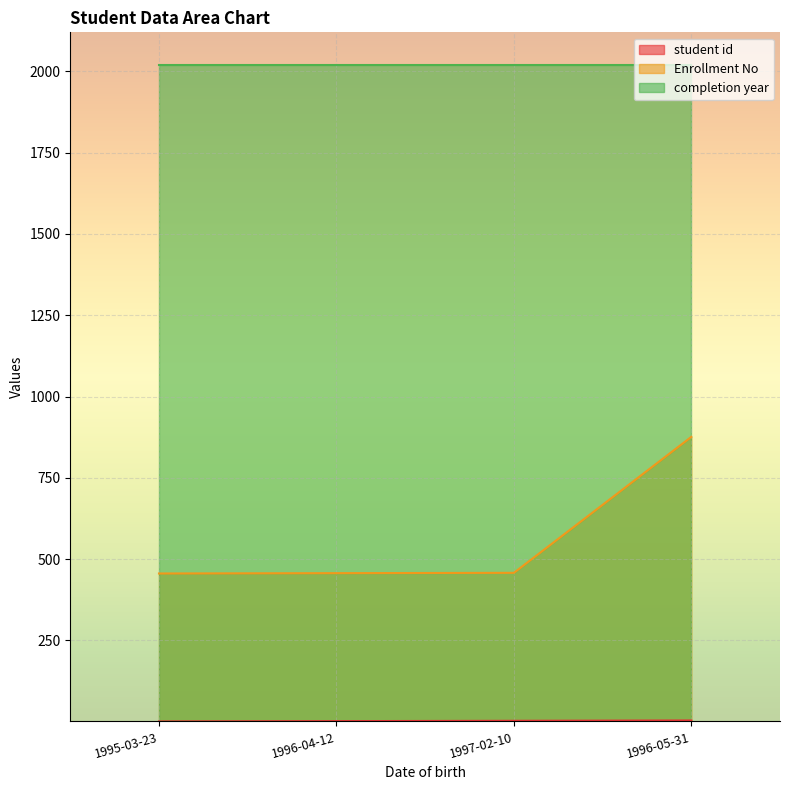

Which series has the largest range (max minus min)?

Enrollment No